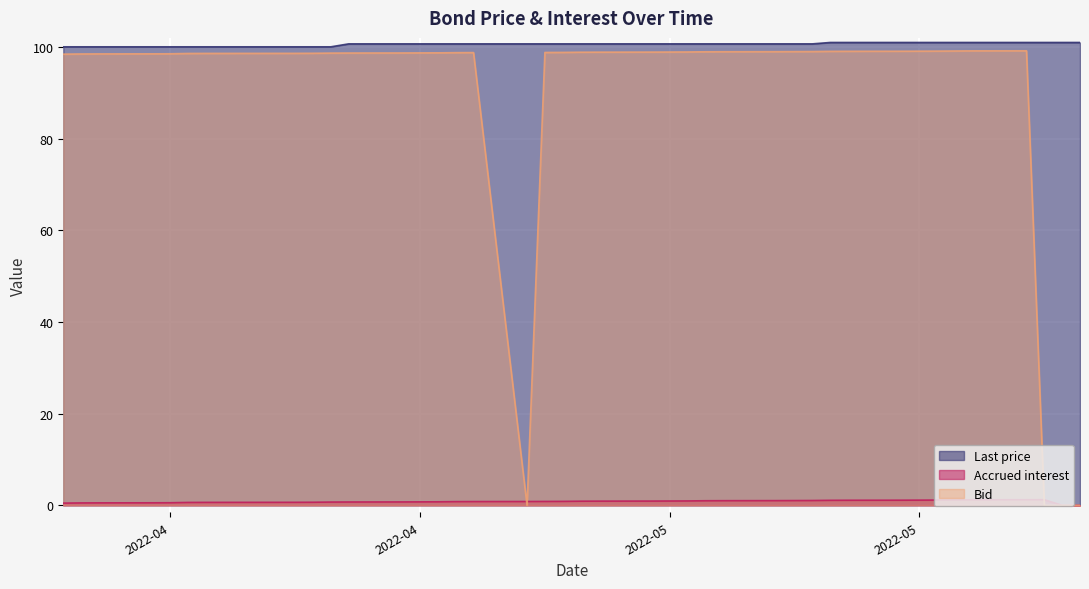

List the labels in order of Bid value, largest first.

2022-05-30, 2022-05-27, 2022-05-25, 2022-05-24, 2022-05-23, 2022-05-20, 2022-05-19, 2022-05-18, 2022-05-17, 2022-05-16, 2022-05-13, 2022-05-12, 2022-05-11, 2022-05-10, 2022-05-09, 2022-05-06, 2022-05-05, 2022-05-04, 2022-05-03, 2022-04-29, 2022-04-28, 2022-04-27, 2022-04-26, 2022-04-25, 2022-04-22, 2022-04-21, 2022-04-20, 2022-04-19, 2022-04-14, 2022-04-13, 2022-04-12, 2022-04-11, 2022-04-08, 2022-04-07, 2022-04-06, 2022-06-02, 2022-06-01, 2022-05-31, 2022-05-02